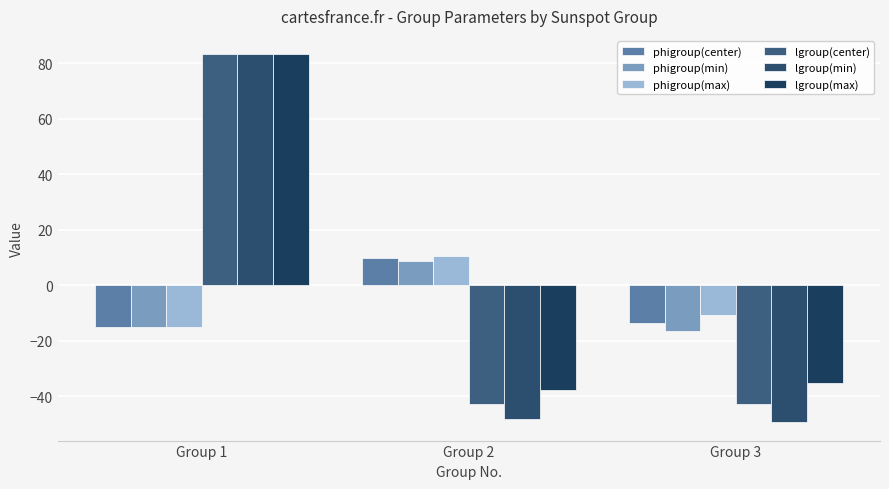

What is the value of the phigroup(center) bar at the 3rd from the left?

-13.6